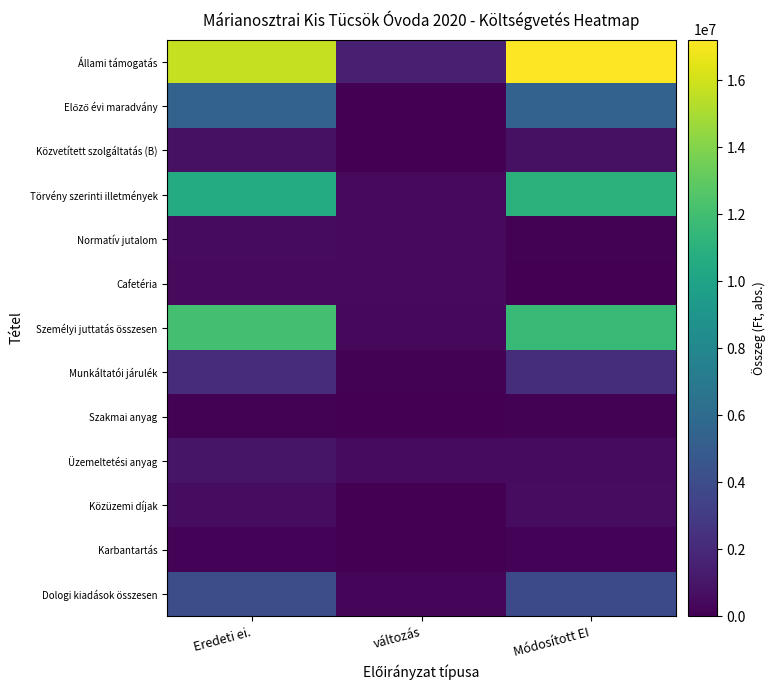

Rank the series by their maximum value, from lowest to highest.

Szakmai anyag, Karbantartás, Cafetéria, Normatív jutalom, Közüzemi díjak, Közvetített szolgáltatás (B), Üzemeltetési anyag, Munkáltatói járulék, Dologi kiadások összesen, Előző évi maradvány, Törvény szerinti illetmények, Személyi juttatás összesen, Állami támogatás